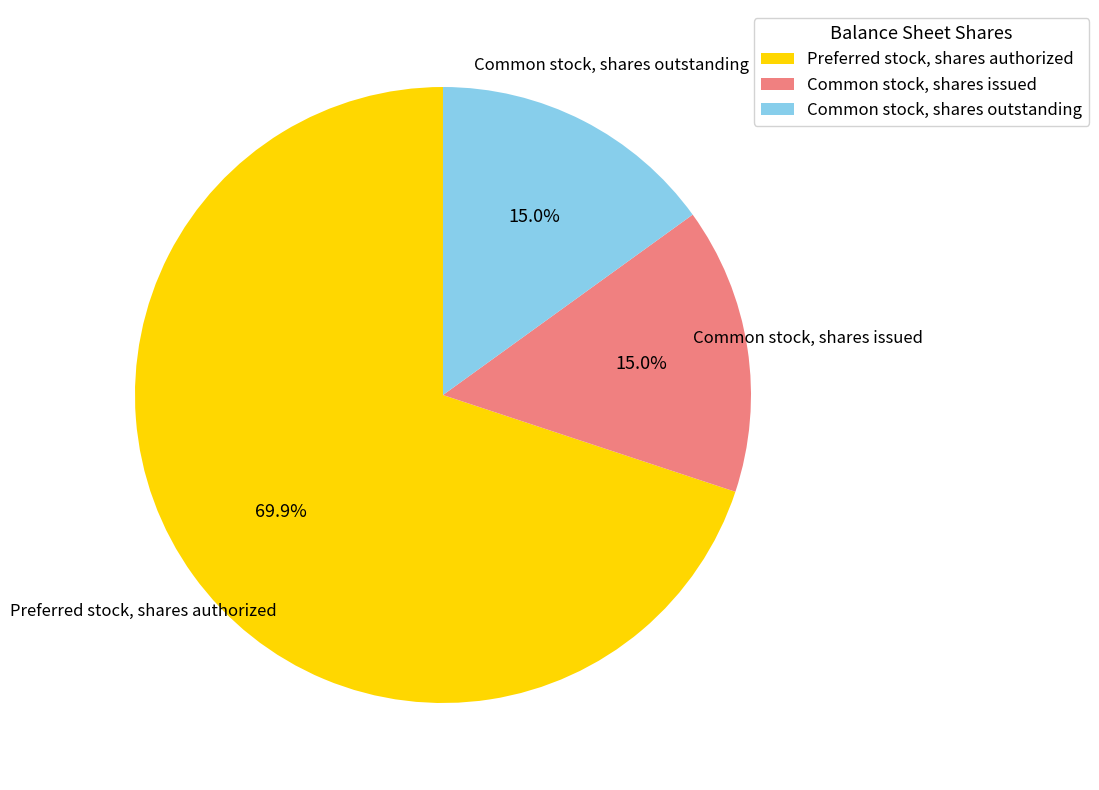

Is it true that Common stock, shares issued is 29% of the pie?

False